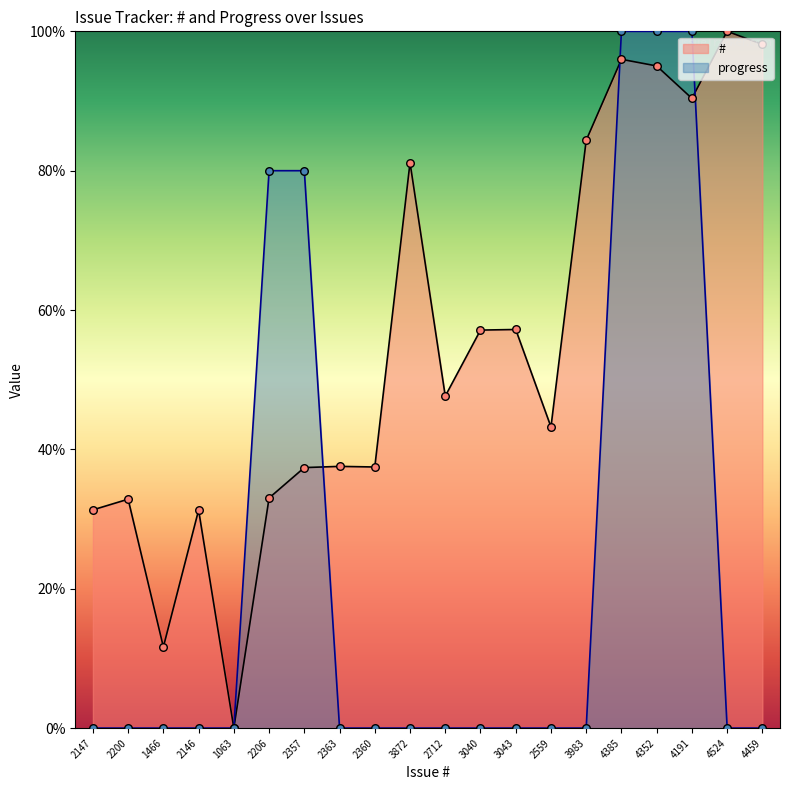

At how many categories does at least one series exceed 5?

19